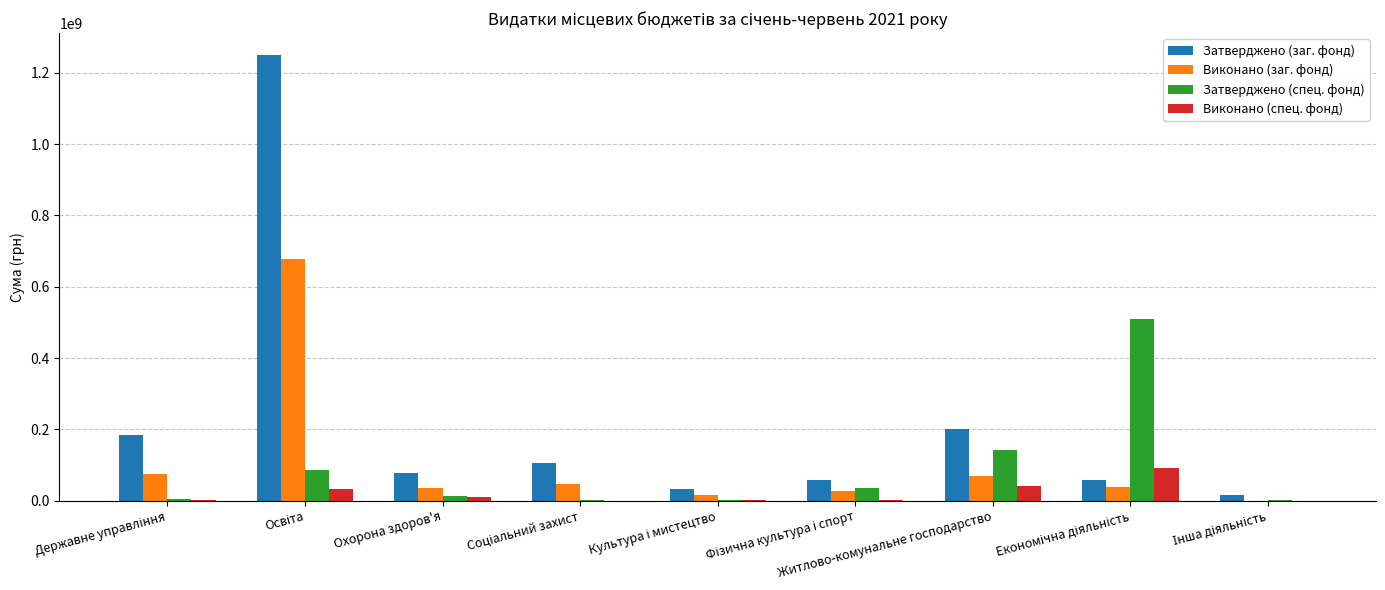

What is the highest value of the Затверджено (заг. фонд) series?

1248826604.0